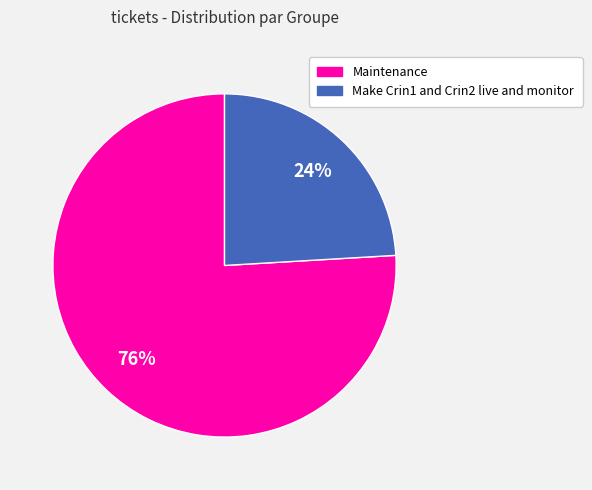

To the nearest percent, what is the average slice percentage?

50%